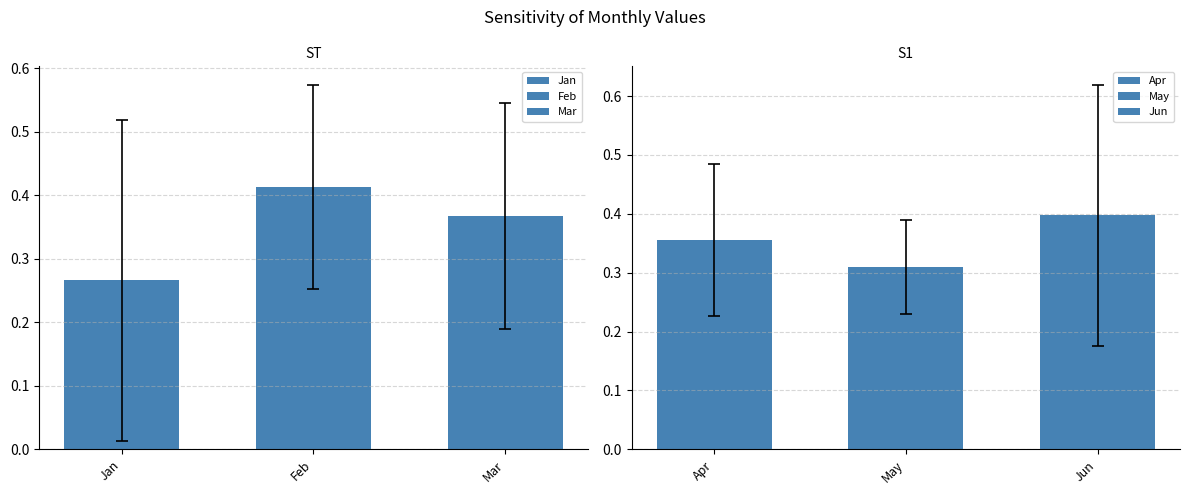

How many bars are there in each group?

6